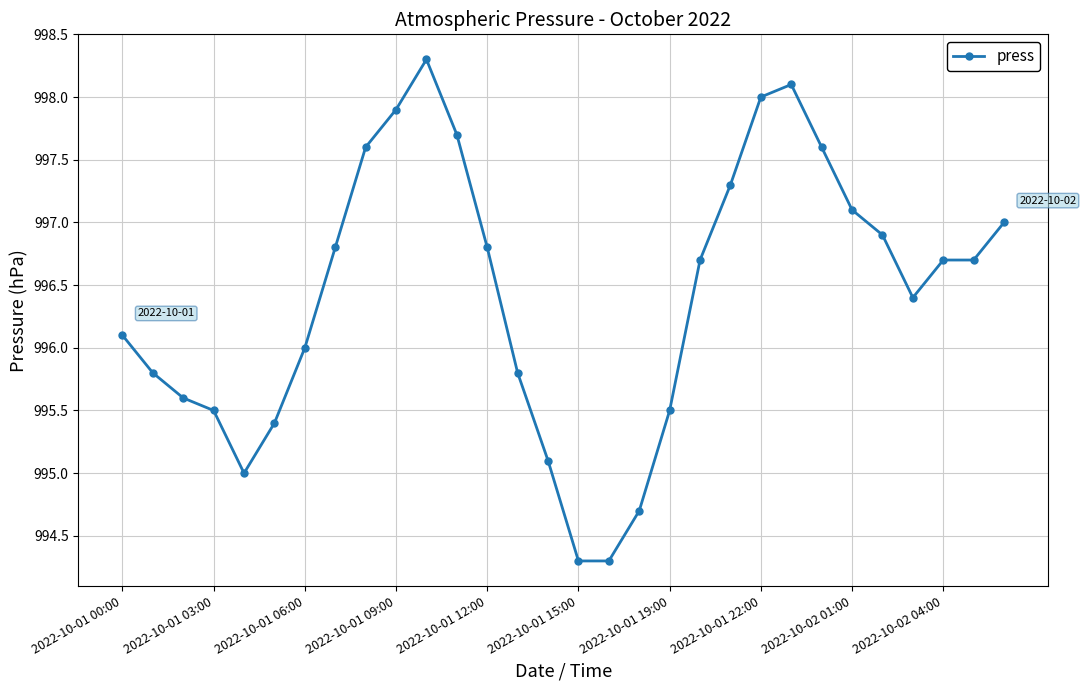

What is the value of the 9th point from the left?

997.6